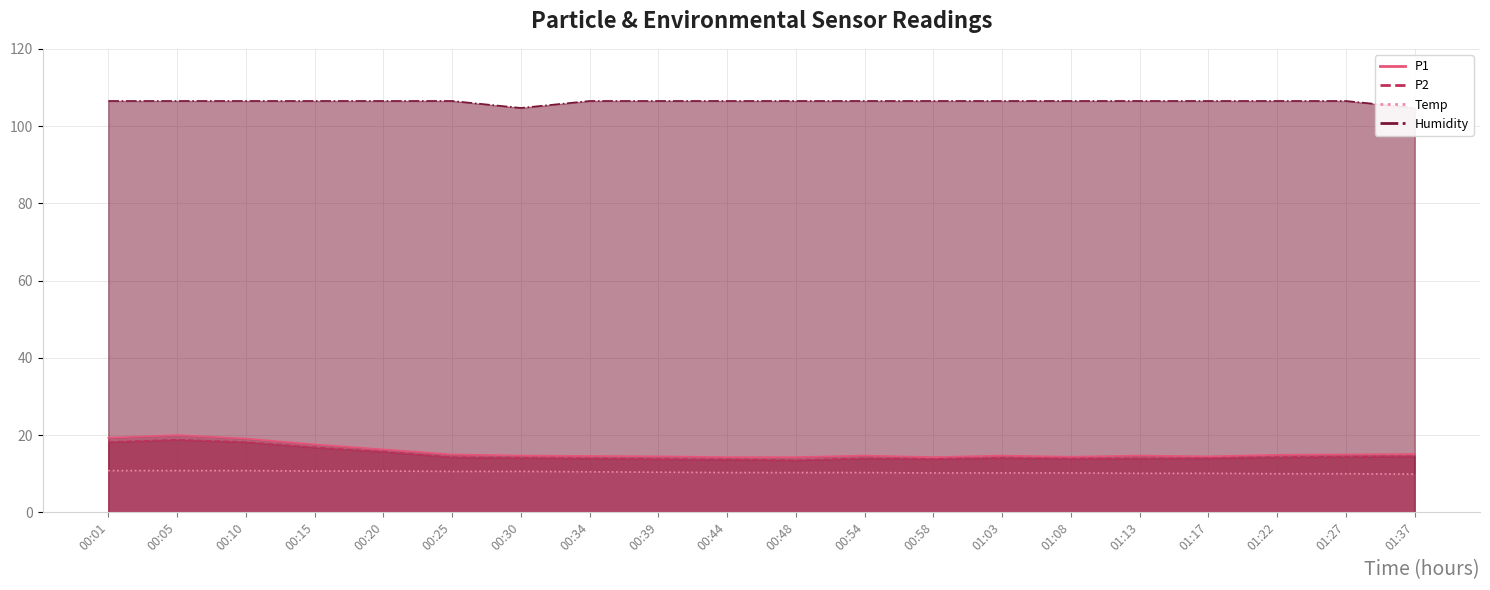

What are all the series names shown in the legend?

P1, P2, Temp, Humidity